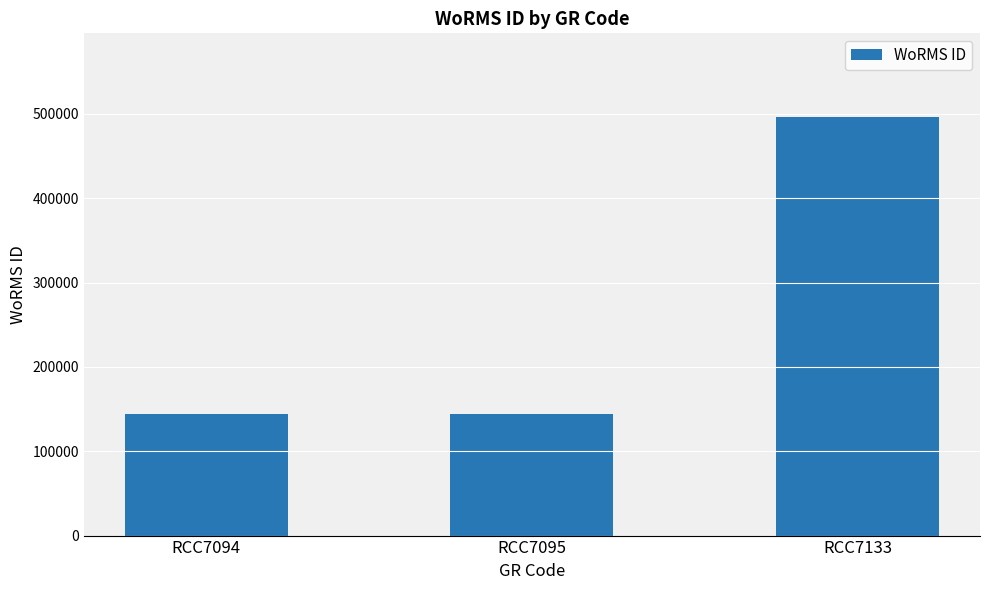

Reading left to right, what are all the values shown in this chart?

144099	144099	496299